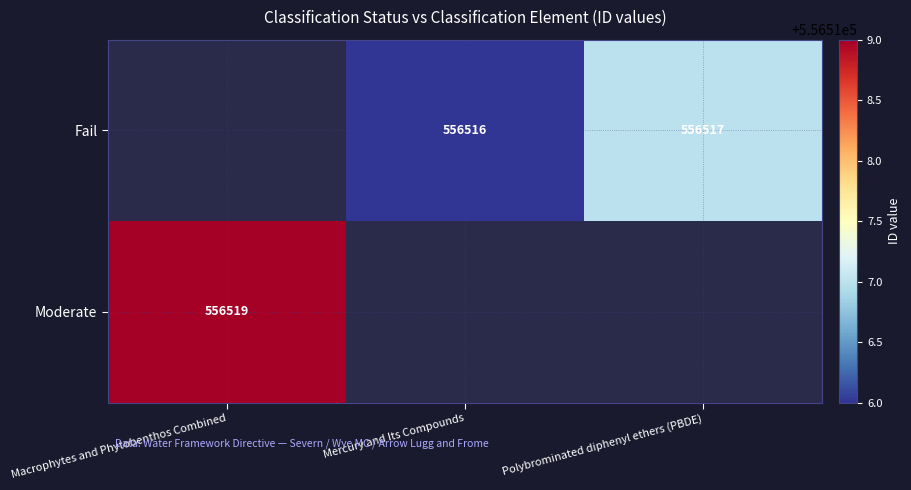

Is it true that Fail equals 556517 at Polybrominated diphenyl ethers (PBDE)?

True